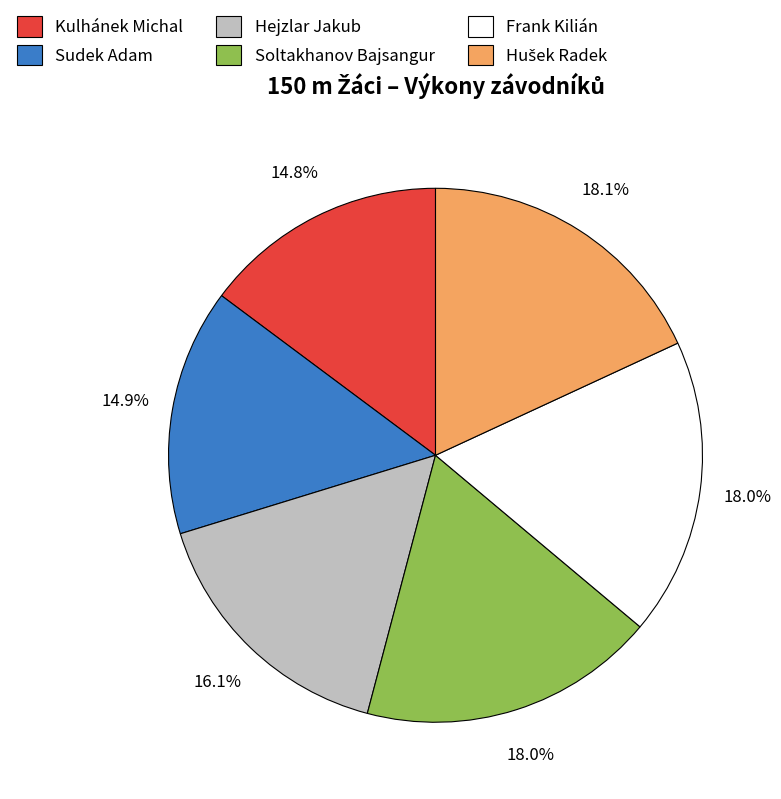

Does Frank Kilián account for over 50% of the chart?

No